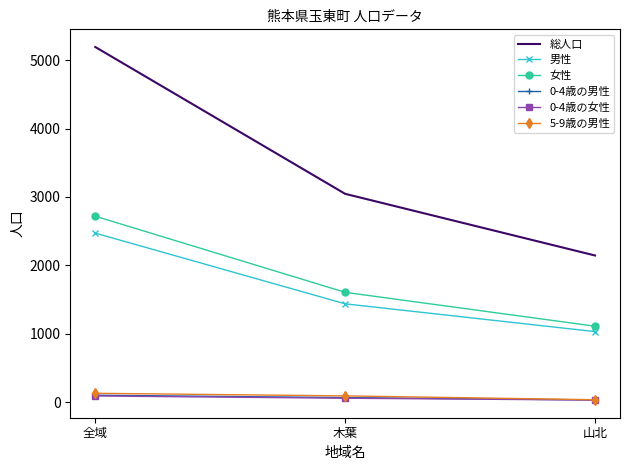

What is the sum of all 0-4歳の男性 values?

208